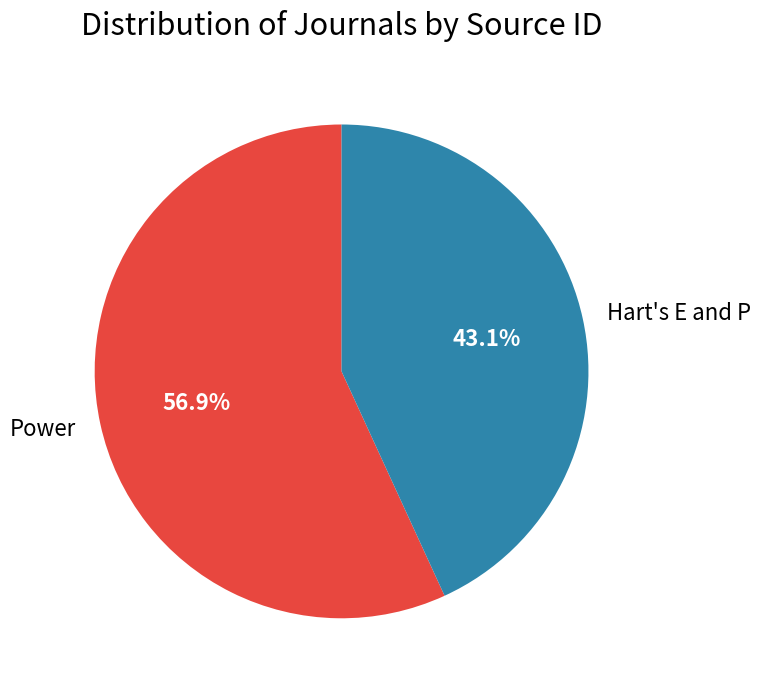

Between Power and Hart's E and P, which is larger?

Power